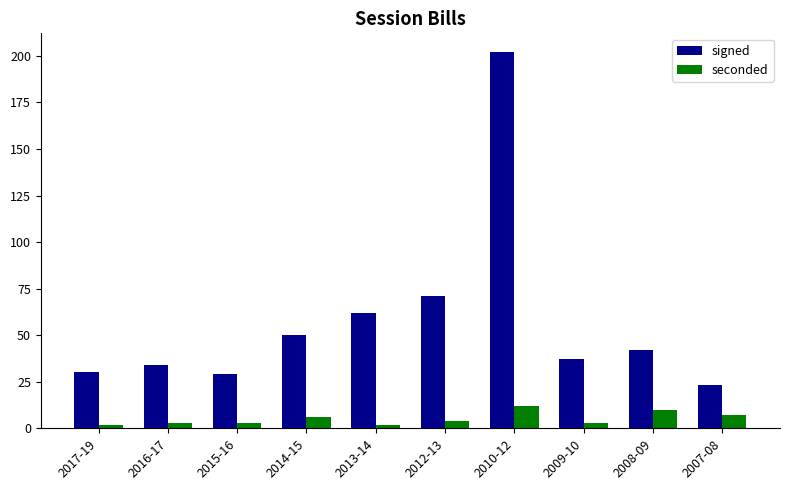

What is the total value across all series at 2015-16?

32